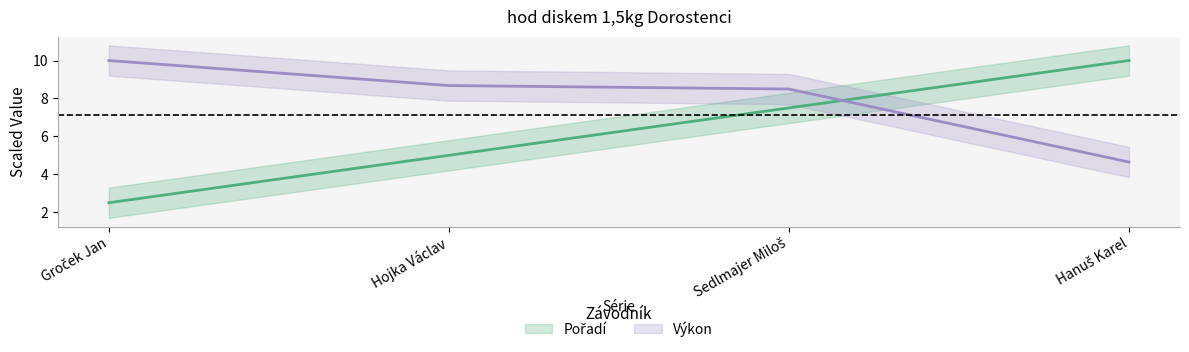

Count the Pořadí values in the range 5 to 10.

3